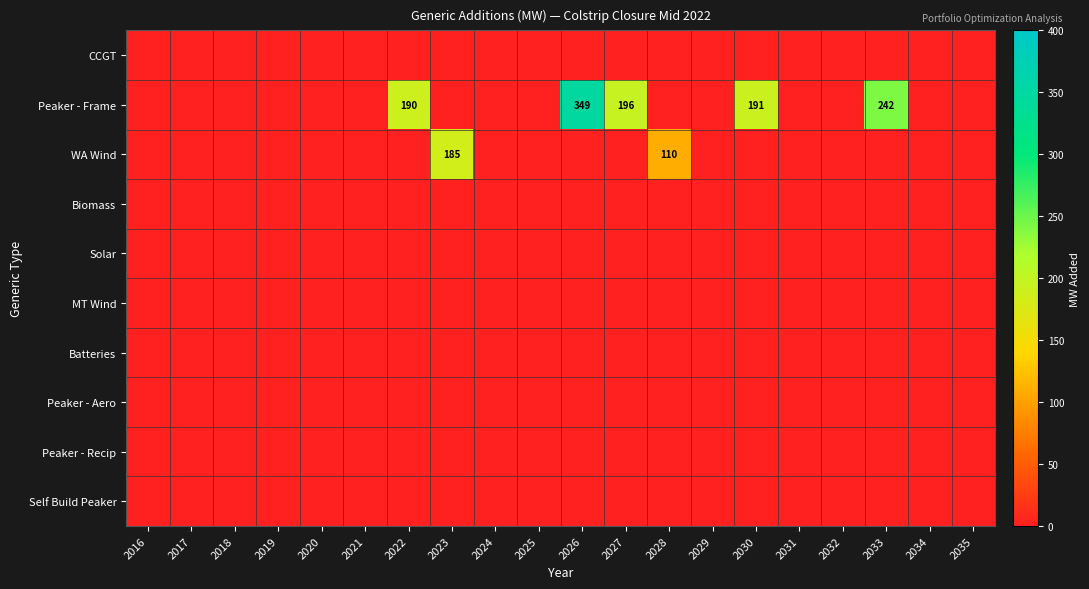

Between 2024 and 2028, which is larger?

2024